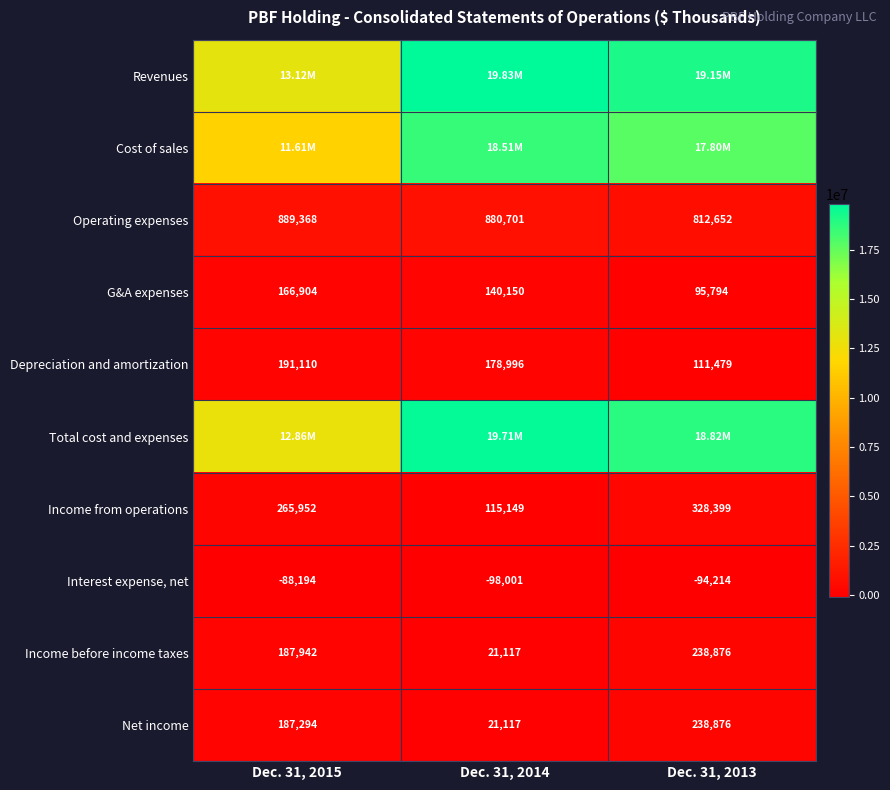

Is it true that Income from operations equals 265952 at Dec. 31, 2015?

True